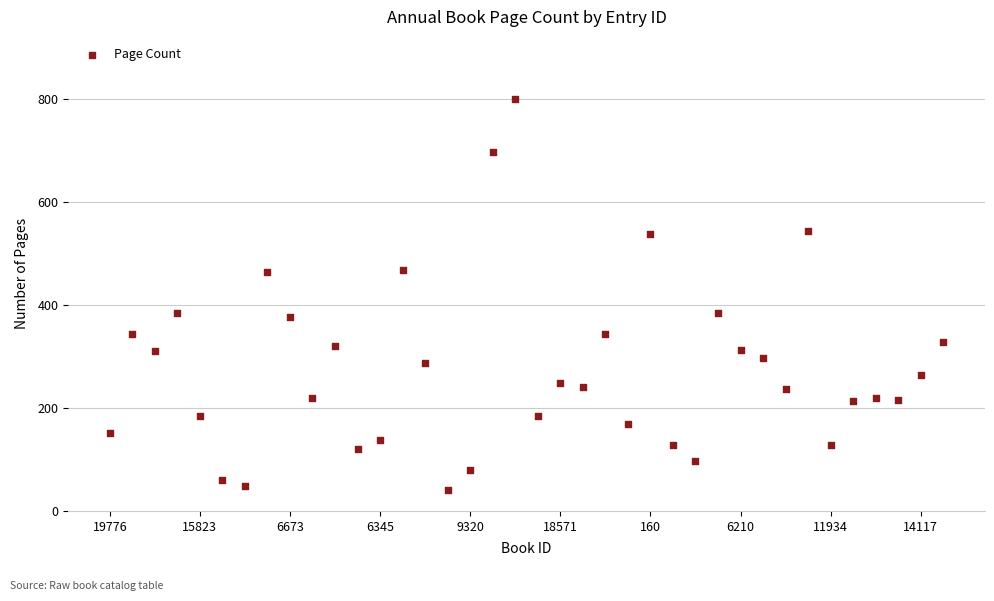

What is the range of Y values (max minus min)?

760